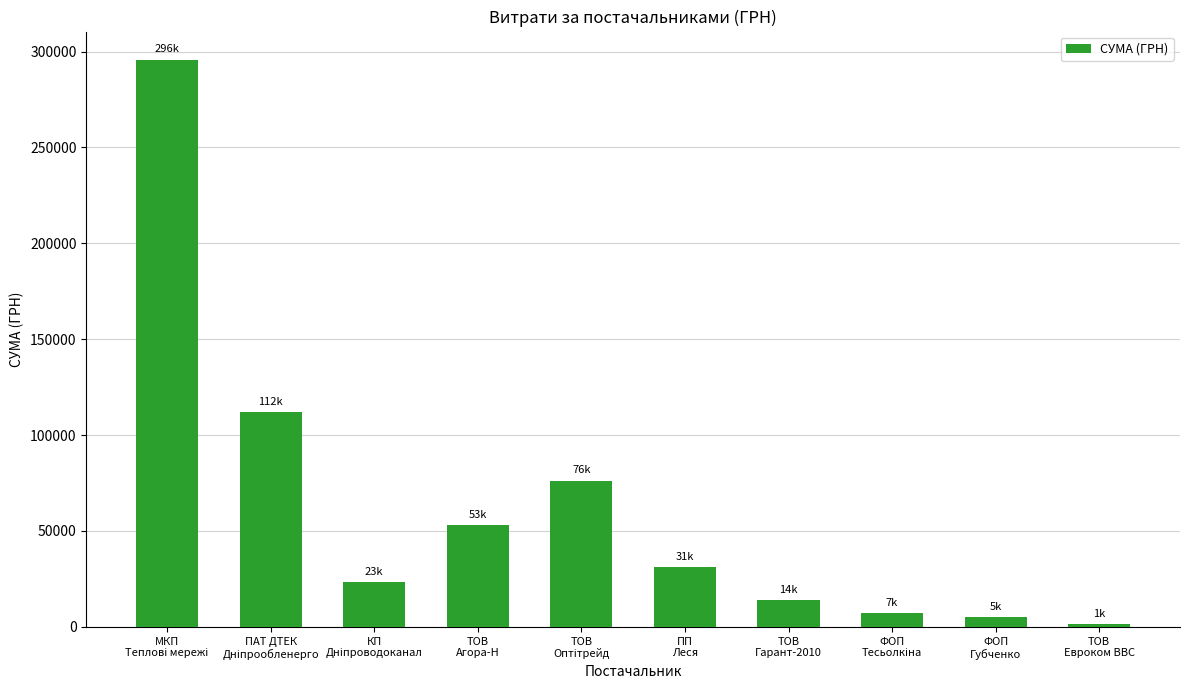

What is the difference between the maximum and minimum values?

294372.3